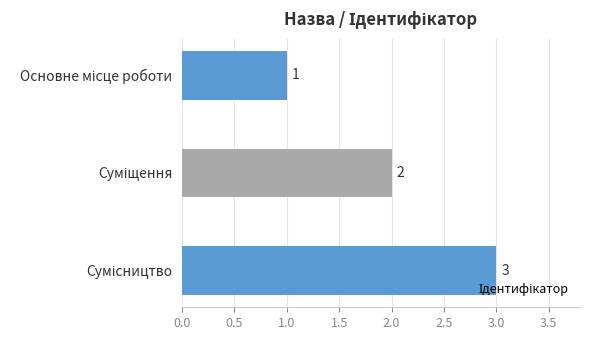

What is the sum of all values?

6